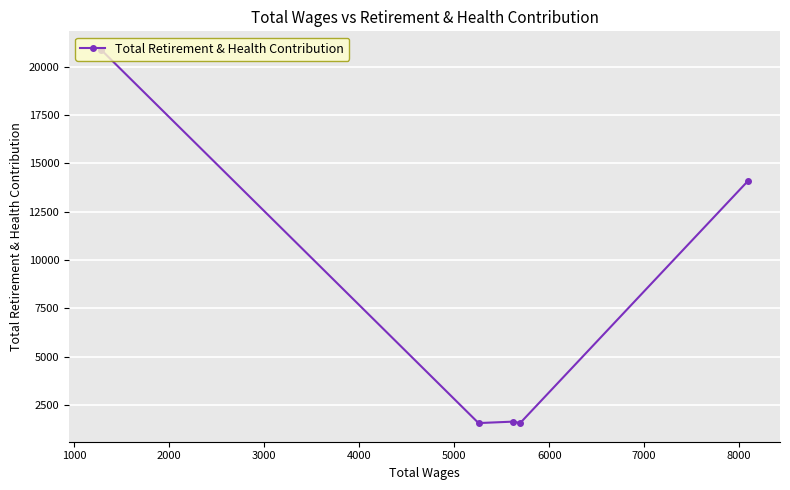

How many values are below 1639?

2